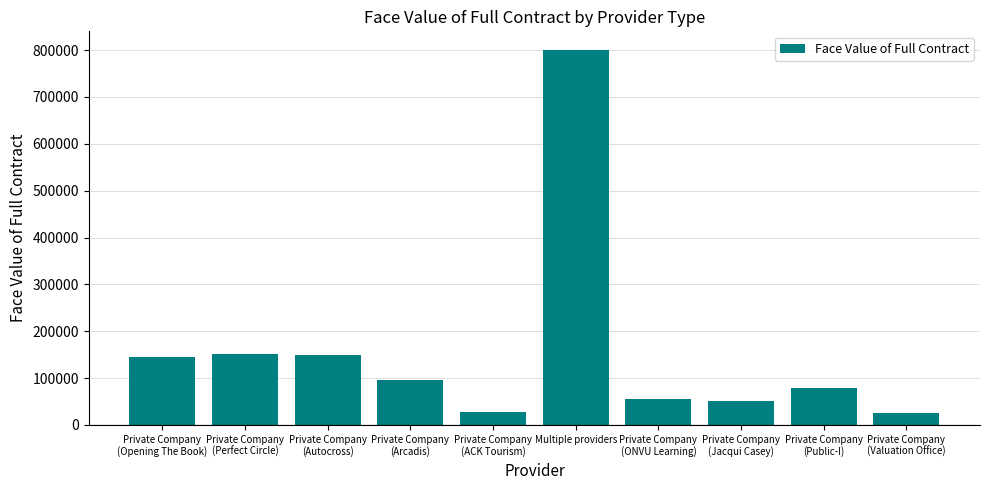

Between Private Company
(ACK Tourism) and Private Company
(ONVU Learning), which is larger?

Private Company
(ONVU Learning)